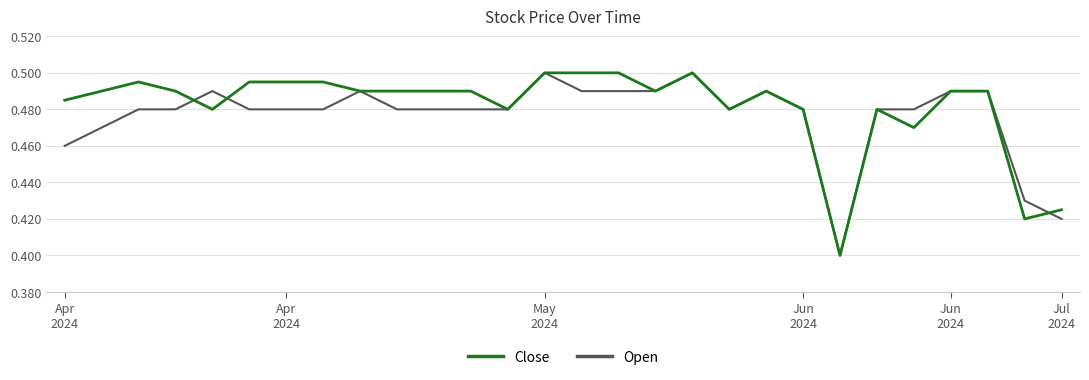

Reading left to right, list all the values displayed in this chart.

Close: 0.5	0.5	0.5	0.5	0.5	0.5	0.5	0.5	0.5	0.5	0.5	0.5	0.5	0.5	0.5	0.5	0.5	0.5	0.5	0.5	0.5	0.4	0.5	0.5	0.5	0.5	0.4	0.4
Open: 0.5	0.5	0.5	0.5	0.5	0.5	0.5	0.5	0.5	0.5	0.5	0.5	0.5	0.5	0.5	0.5	0.5	0.5	0.5	0.5	0.5	0.4	0.5	0.5	0.5	0.5	0.4	0.4